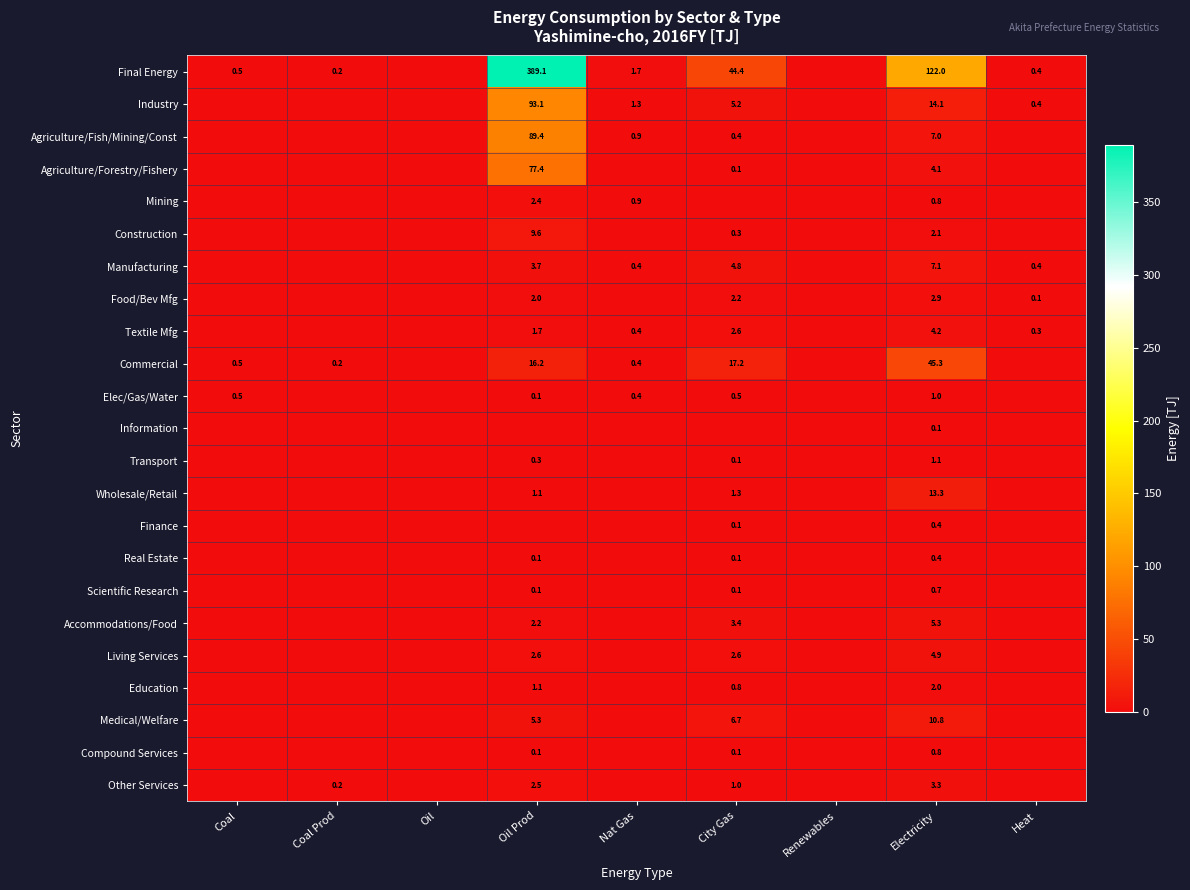

The value of Living Services at Oil Prod is 2.6. True or false?

True